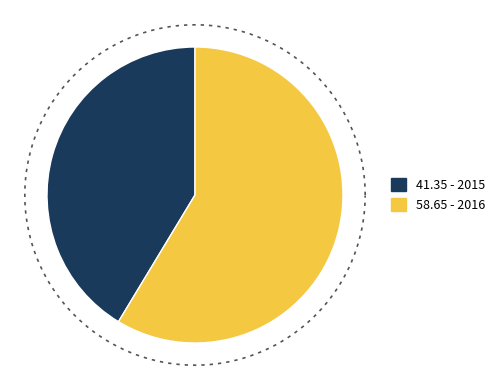

How many segments does this pie chart have?

2